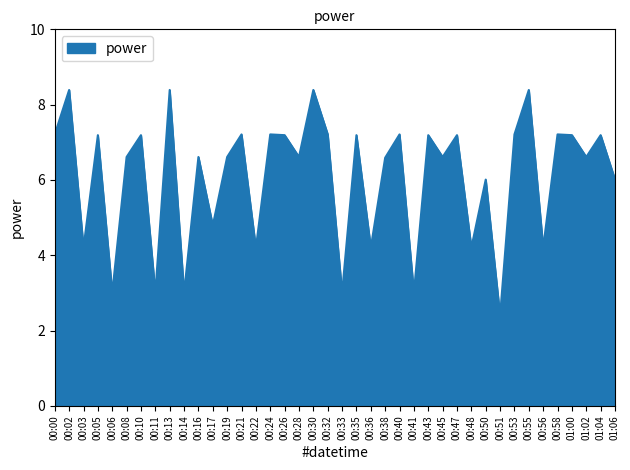

What is the approximate value at 01:00?

7.2